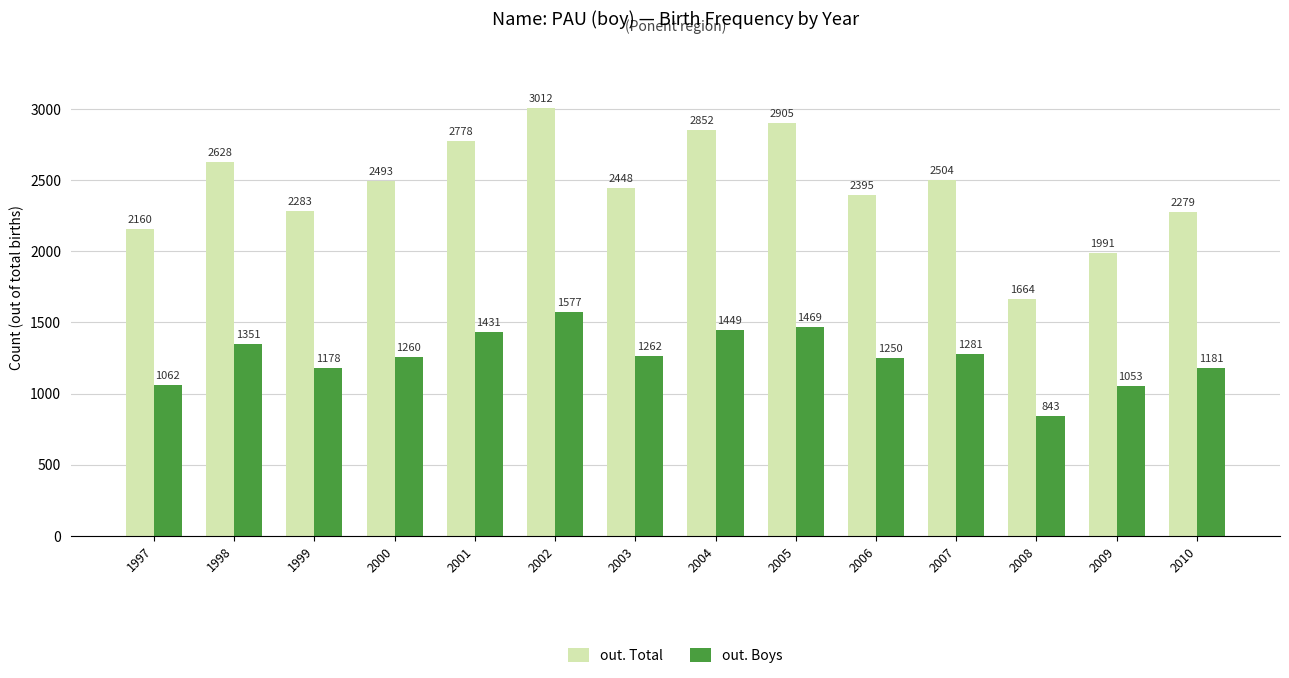

What is the value of the out. Boys bar at the 10th from the left?

1250